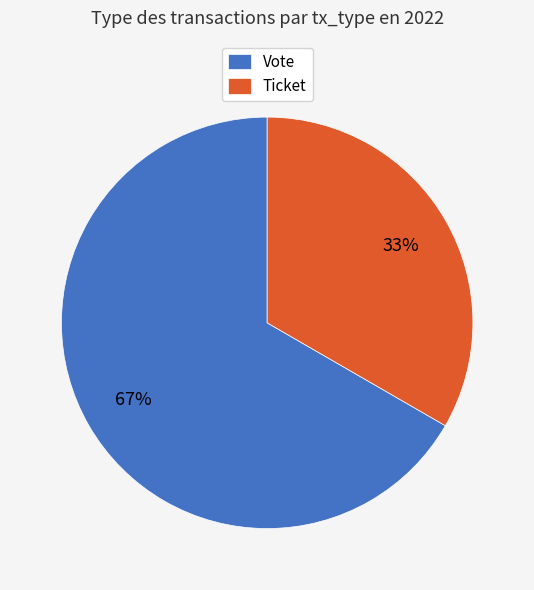

Which has a higher value, Vote or Ticket?

Vote